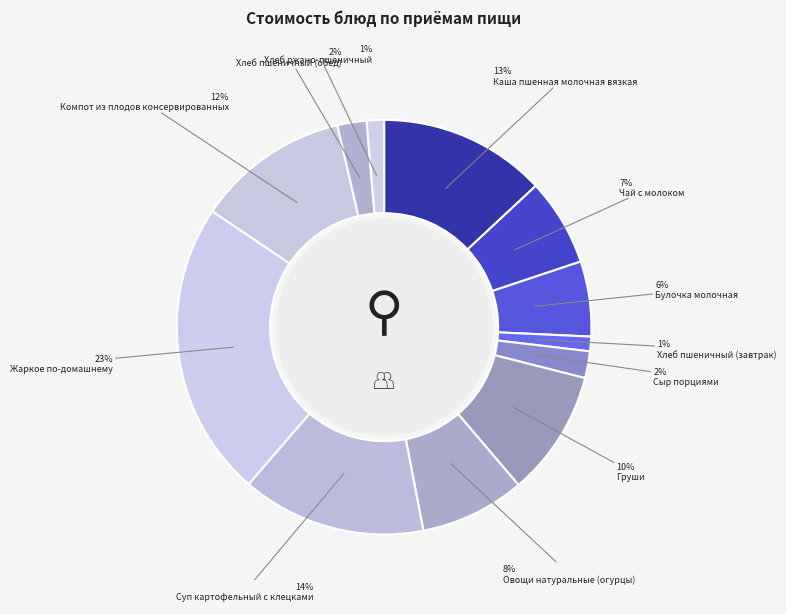

How many segments does this pie chart have?

12